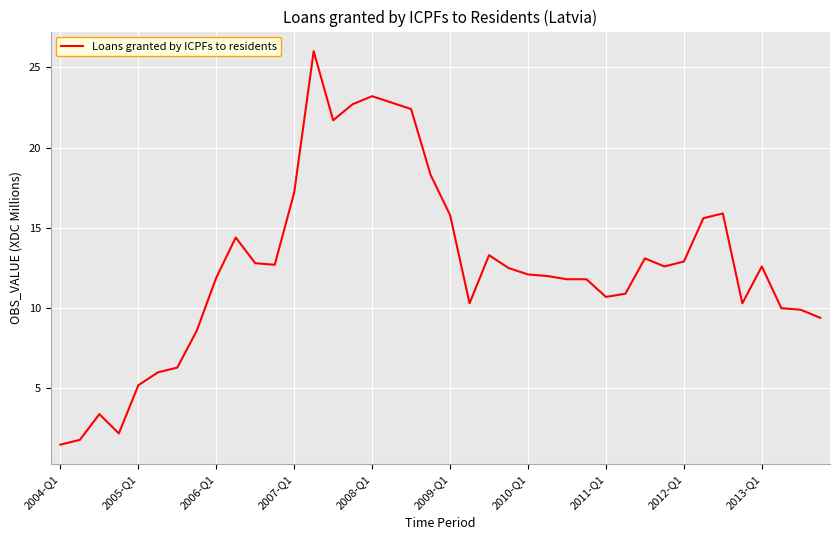

Does the chart display data point markers on the line(s)?

No